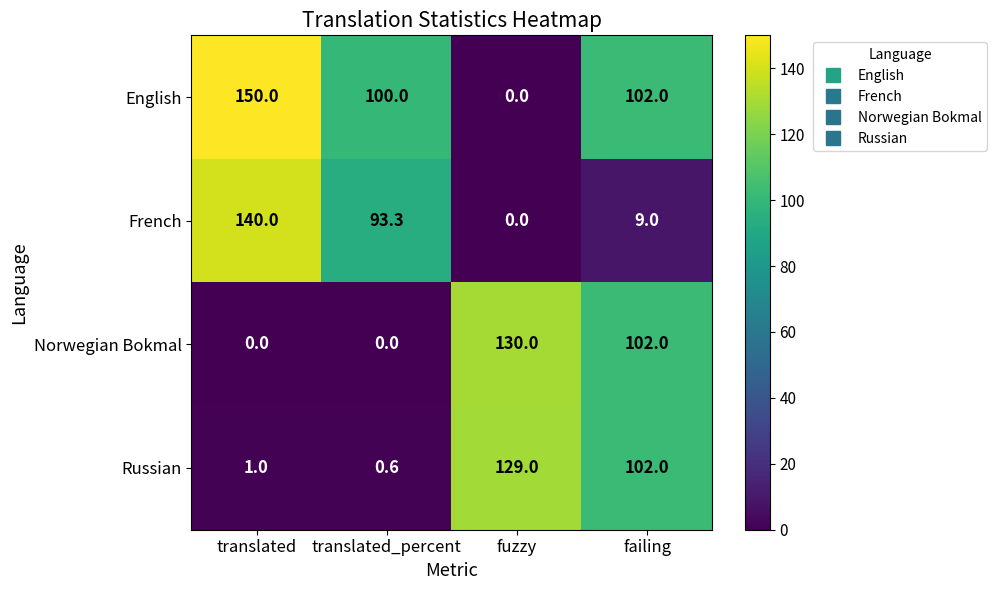

How many values in English are above zero?

3